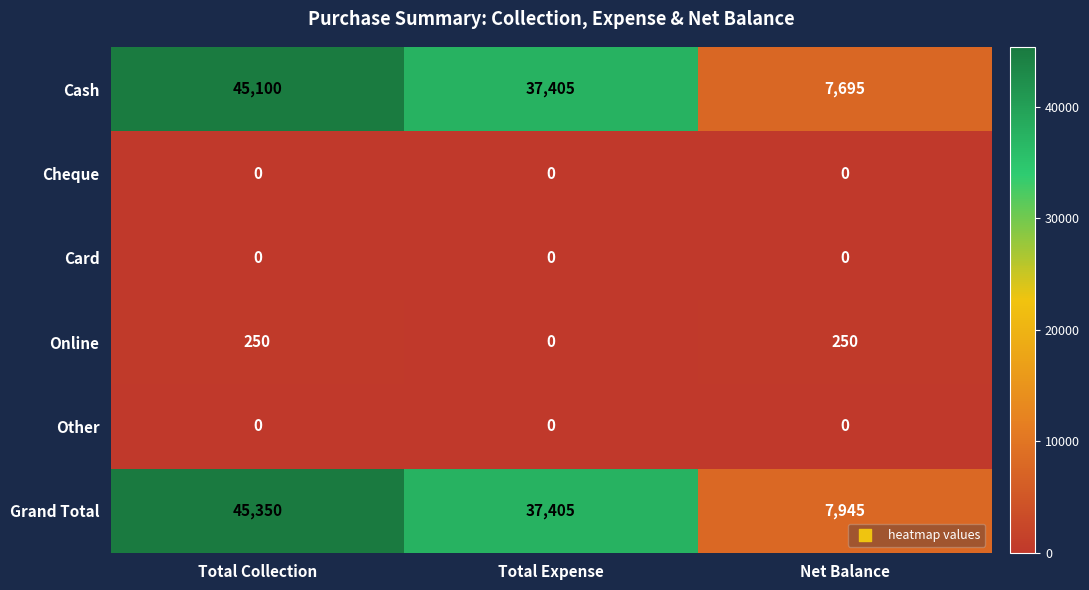

What is the difference between the maximum and minimum values in the Grand Total series?

37405